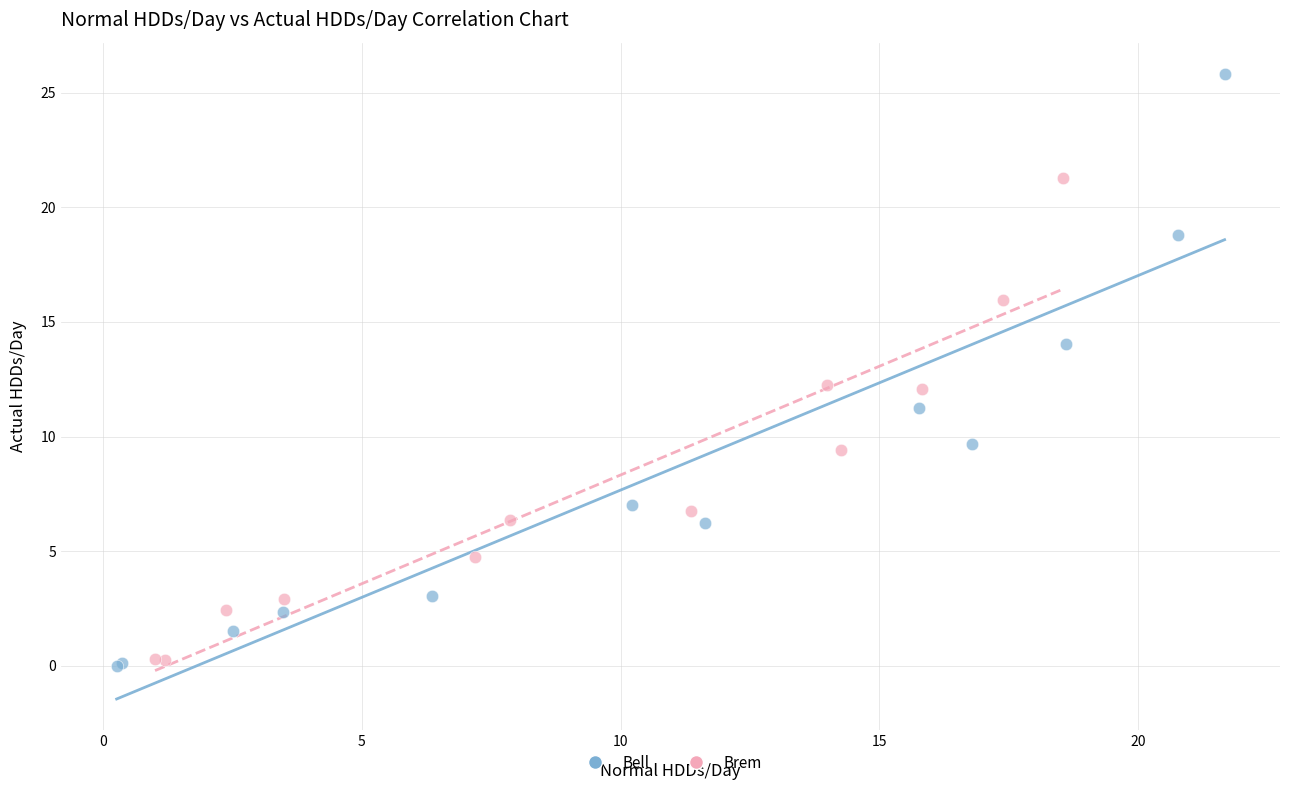

Which series has the largest Y range (max minus min)?

Bell